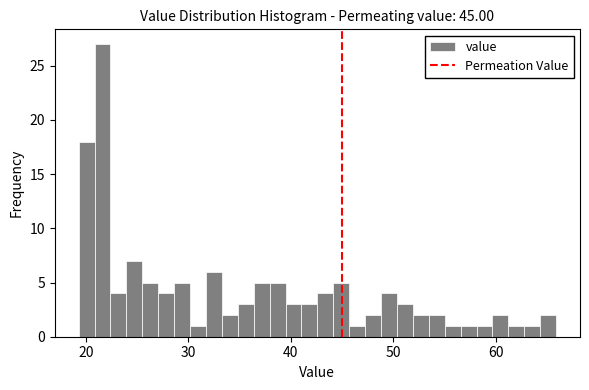

Read against the x-axis, roughly where is the centre of the tallest bar?

22